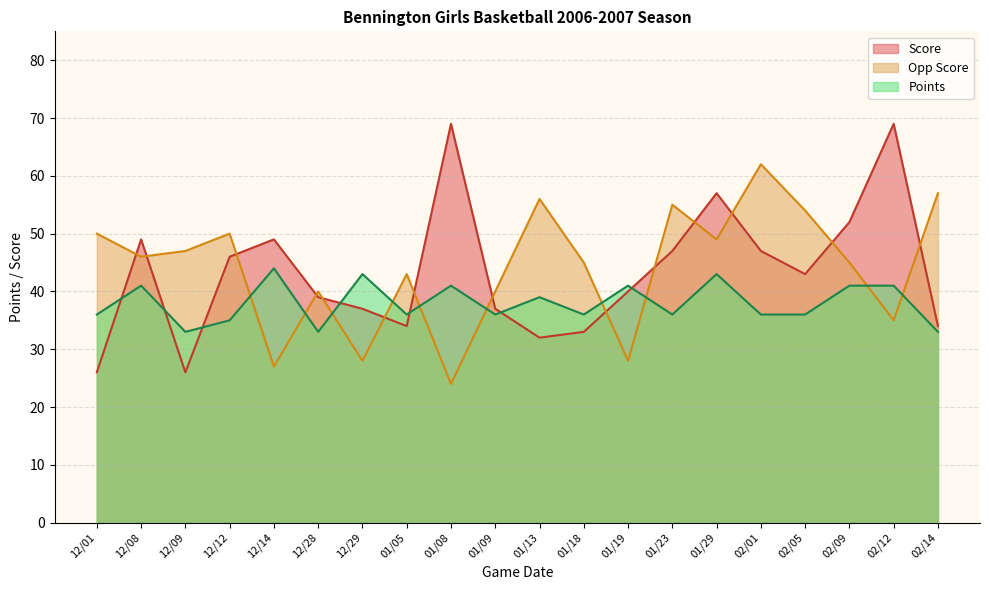

What is the value of the Score point at the 14th from the left?

47